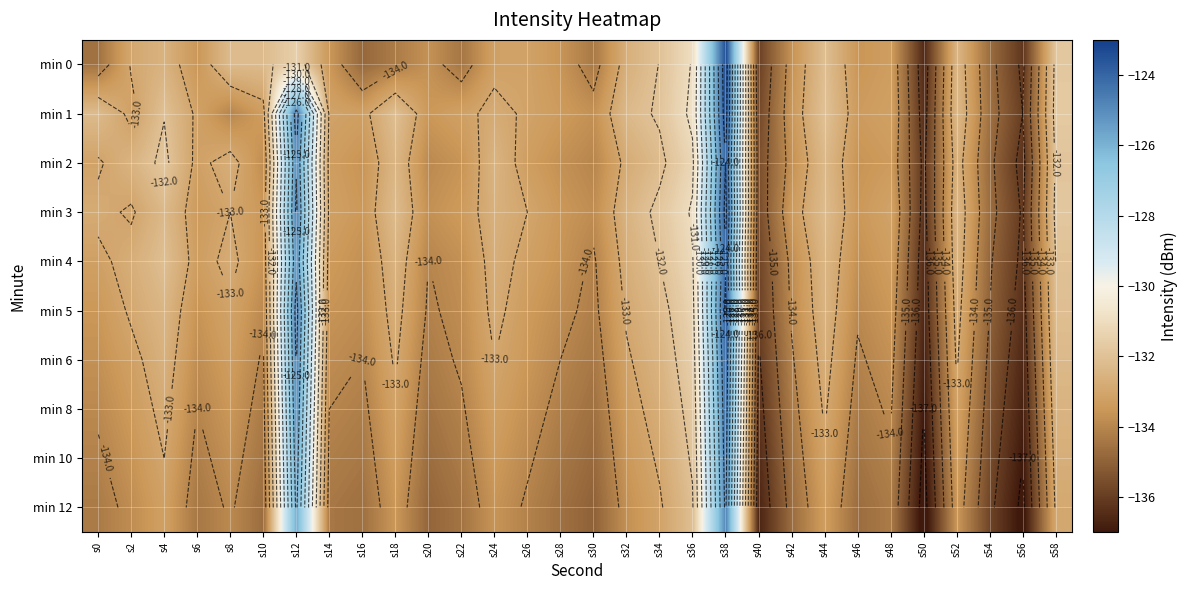

Which has a higher value, s50 or s34?

s34